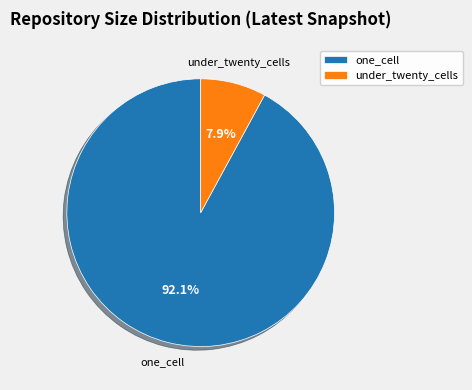

Is there any slice that represents more than half of the pie?

Yes